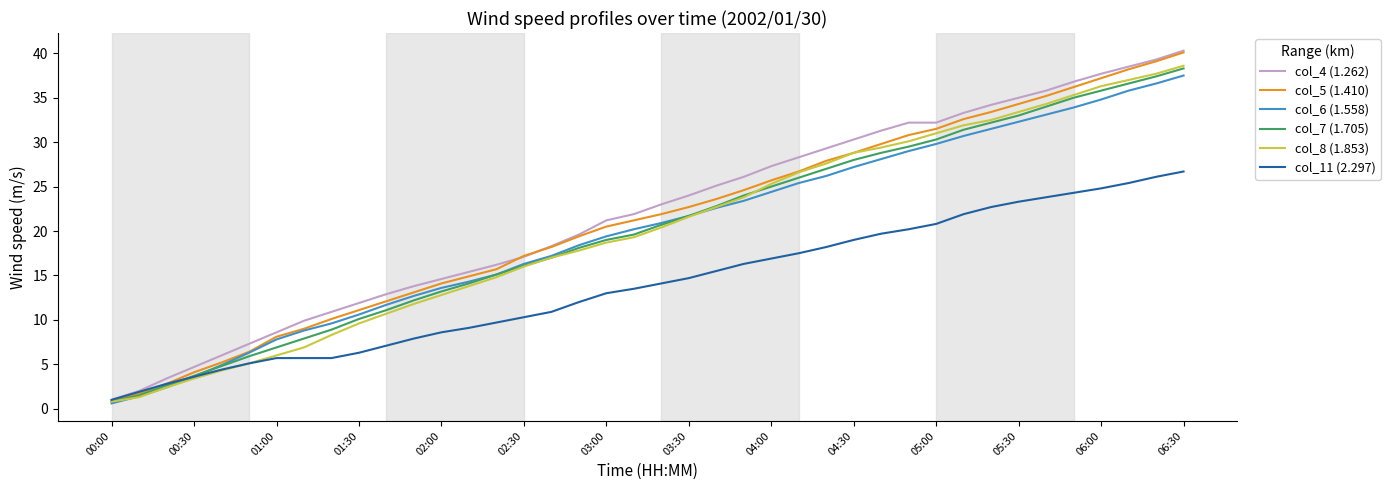

What is the highest value of the col_8 (1.853) series?

38.6